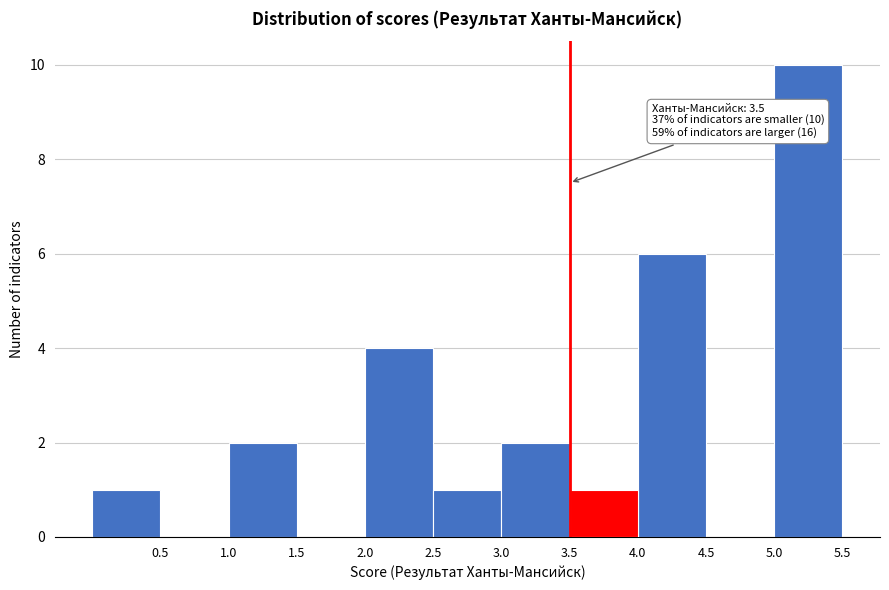

Which range on the x-axis has the tallest bar?

5.0 to 5.5